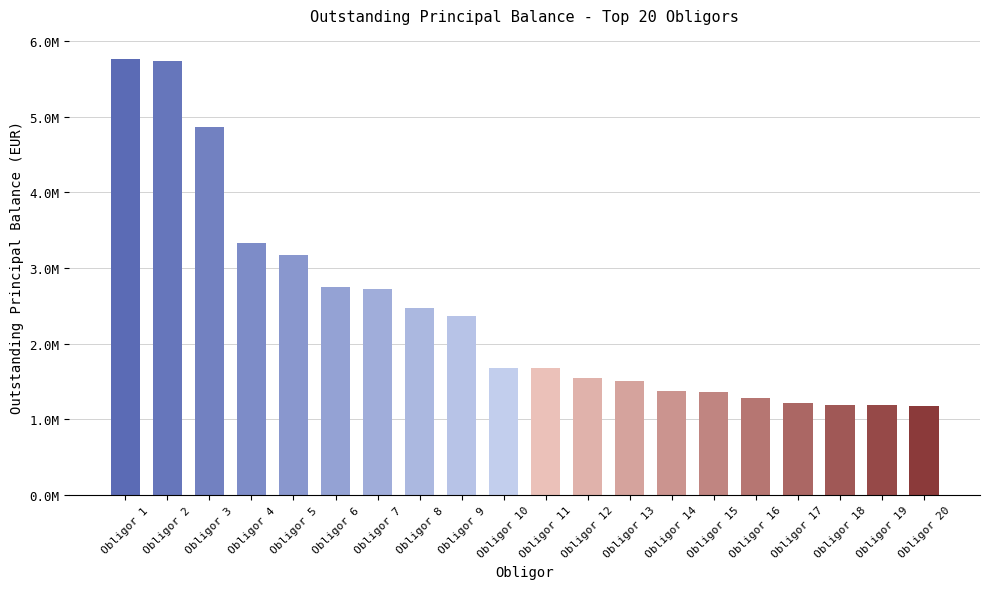

Reading right to left, what are all the values shown in this chart?

1178113.5	1182274.4	1193127.7	1209853.6	1287468.2	1366317.1	1377663.2	1510414.8	1540458.7	1672860.1	1675794.6	2360000.0	2472857.1	2724150.2	2749793.0	3167100.4	3334520.6	4863511.5	5736807.5	5756552.3